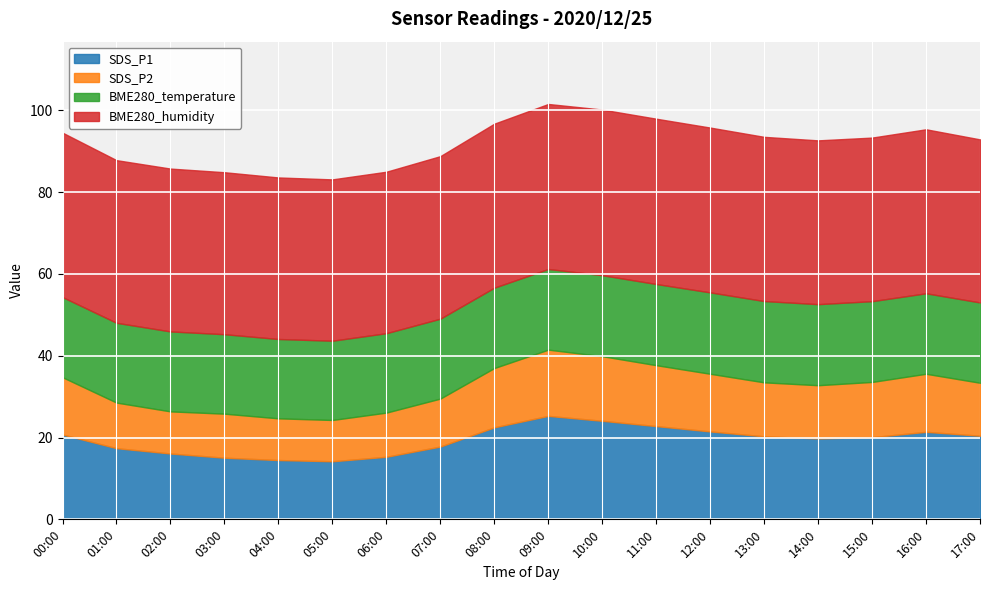

Reading left to right, extract all data points from this chart.

SDS_P1: 00:00=20.8	01:00=17.4	02:00=16.1	03:00=15.1	04:00=14.5	05:00=14.2	06:00=15.3	07:00=17.8	08:00=22.5	09:00=25.3	10:00=24.1	11:00=22.8	12:00=21.5	13:00=20.3	14:00=19.8	15:00=20.1	16:00=21.4	17:00=20.4
SDS_P2: 00:00=14.0	01:00=11.2	02:00=10.3	03:00=10.8	04:00=10.2	05:00=10.1	06:00=10.8	07:00=11.7	08:00=14.5	09:00=16.2	10:00=15.8	11:00=14.9	12:00=14.1	13:00=13.2	14:00=13.0	15:00=13.5	16:00=14.2	17:00=12.9
BME280_temperature: 00:00=19.6	01:00=19.5	02:00=19.6	03:00=19.4	04:00=19.4	05:00=19.4	06:00=19.4	07:00=19.5	08:00=19.6	09:00=19.7	10:00=19.8	11:00=19.9	12:00=19.9	13:00=19.9	14:00=19.8	15:00=19.8	16:00=19.7	17:00=19.6
BME280_humidity: 00:00=40.2	01:00=39.8	02:00=39.8	03:00=39.6	04:00=39.5	05:00=39.5	06:00=39.5	07:00=39.7	08:00=40.1	09:00=40.4	10:00=40.5	11:00=40.4	12:00=40.3	13:00=40.1	14:00=40.0	15:00=40.0	16:00=40.1	17:00=39.9